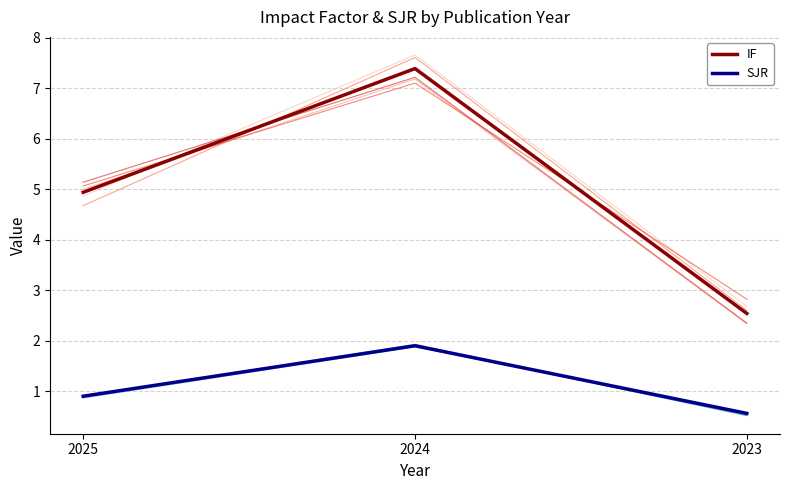

Which label corresponds to the smallest value in the chart?

2023